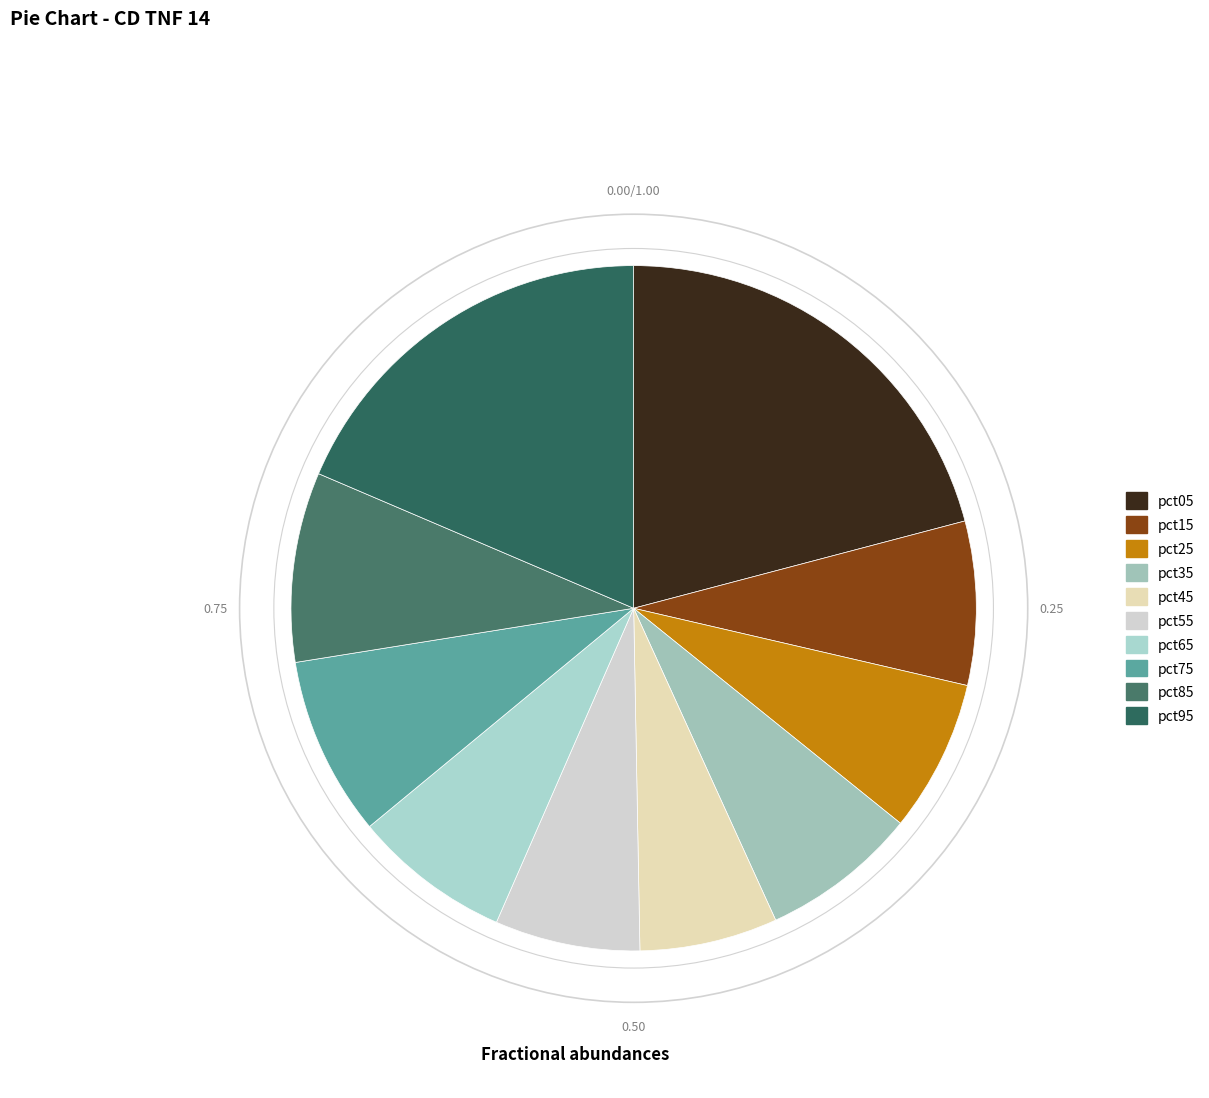

Rank the categories by value from highest to lowest.

pct05, pct95, pct85, pct75, pct15, pct65, pct35, pct25, pct55, pct45